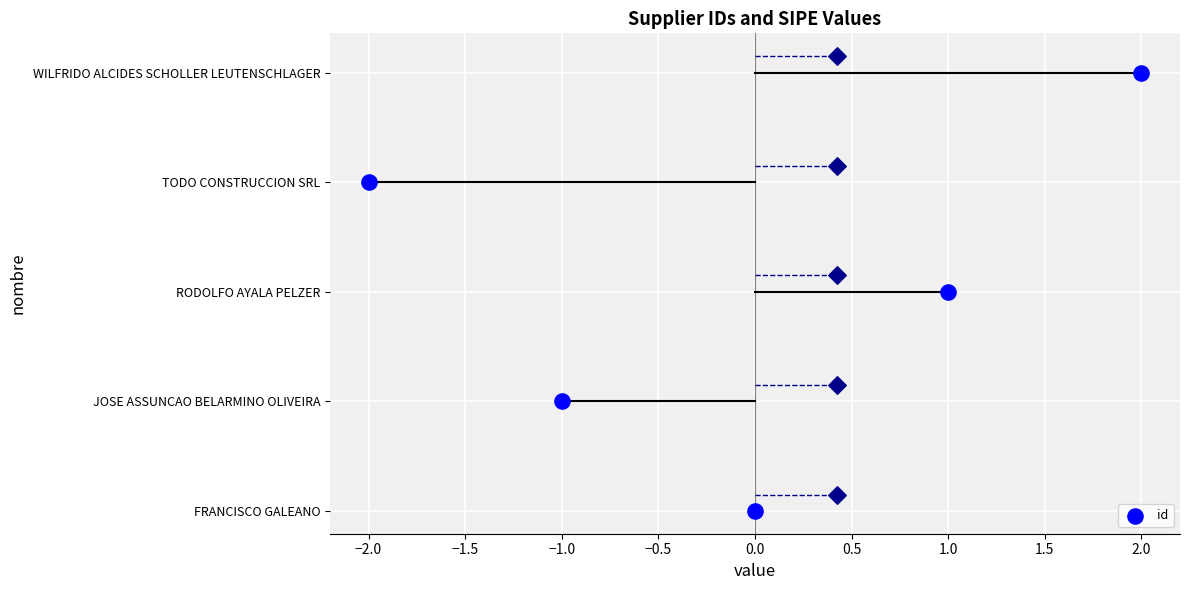

Between −2.0 and 0.0, which is larger?

−2.0